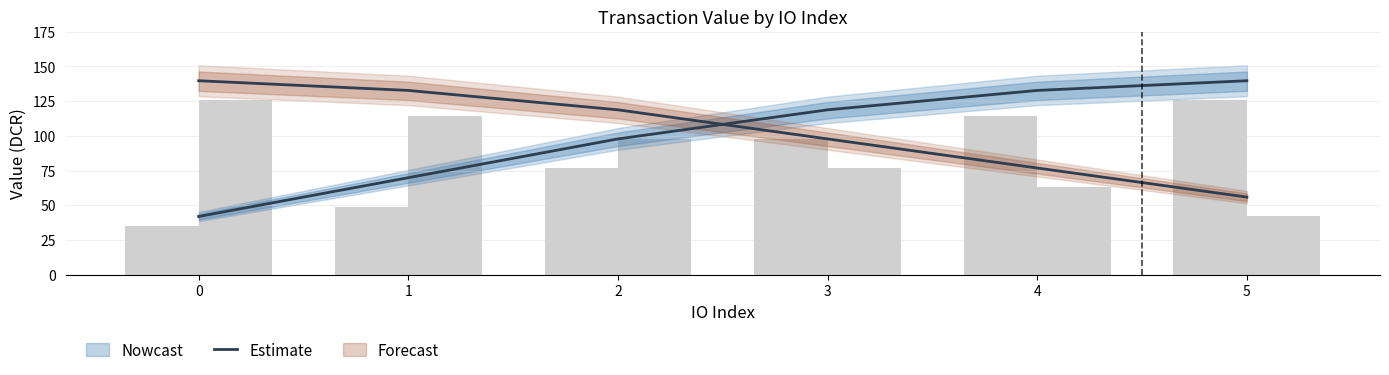

What is the sum of the values at 1 and 2?

167.6